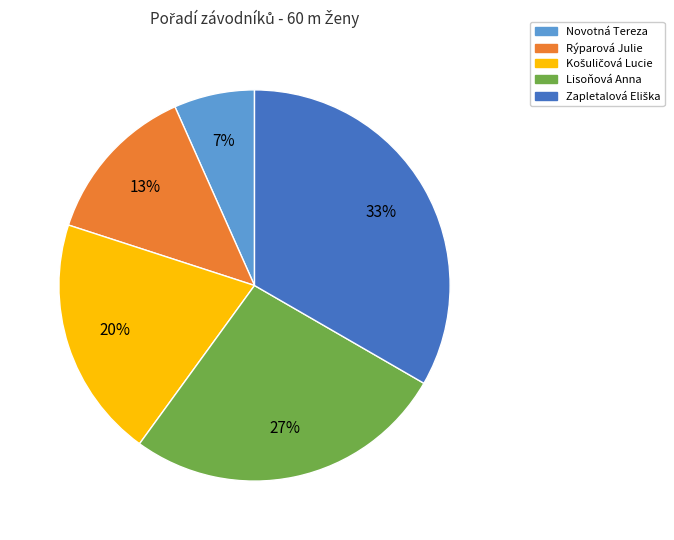

To the nearest percent, what is the average slice percentage?

20%